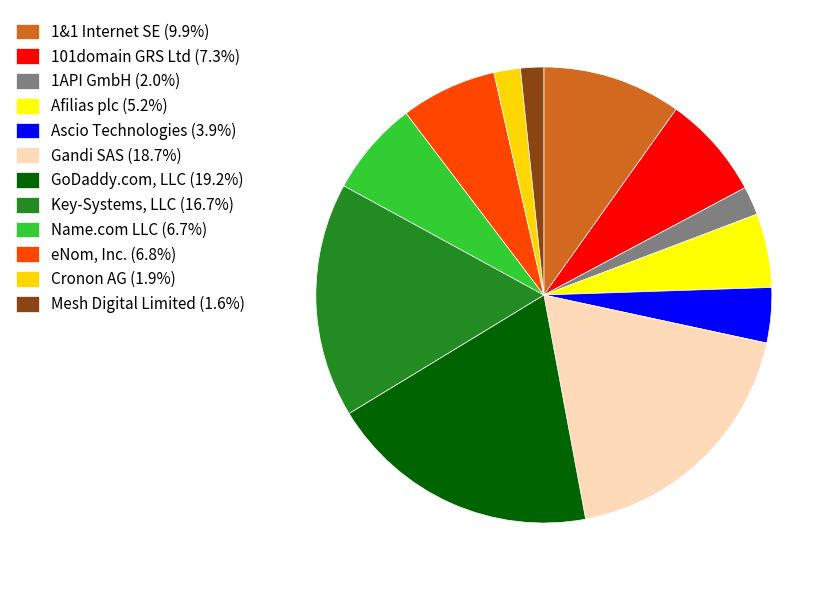

Does any single category account for the majority?

No